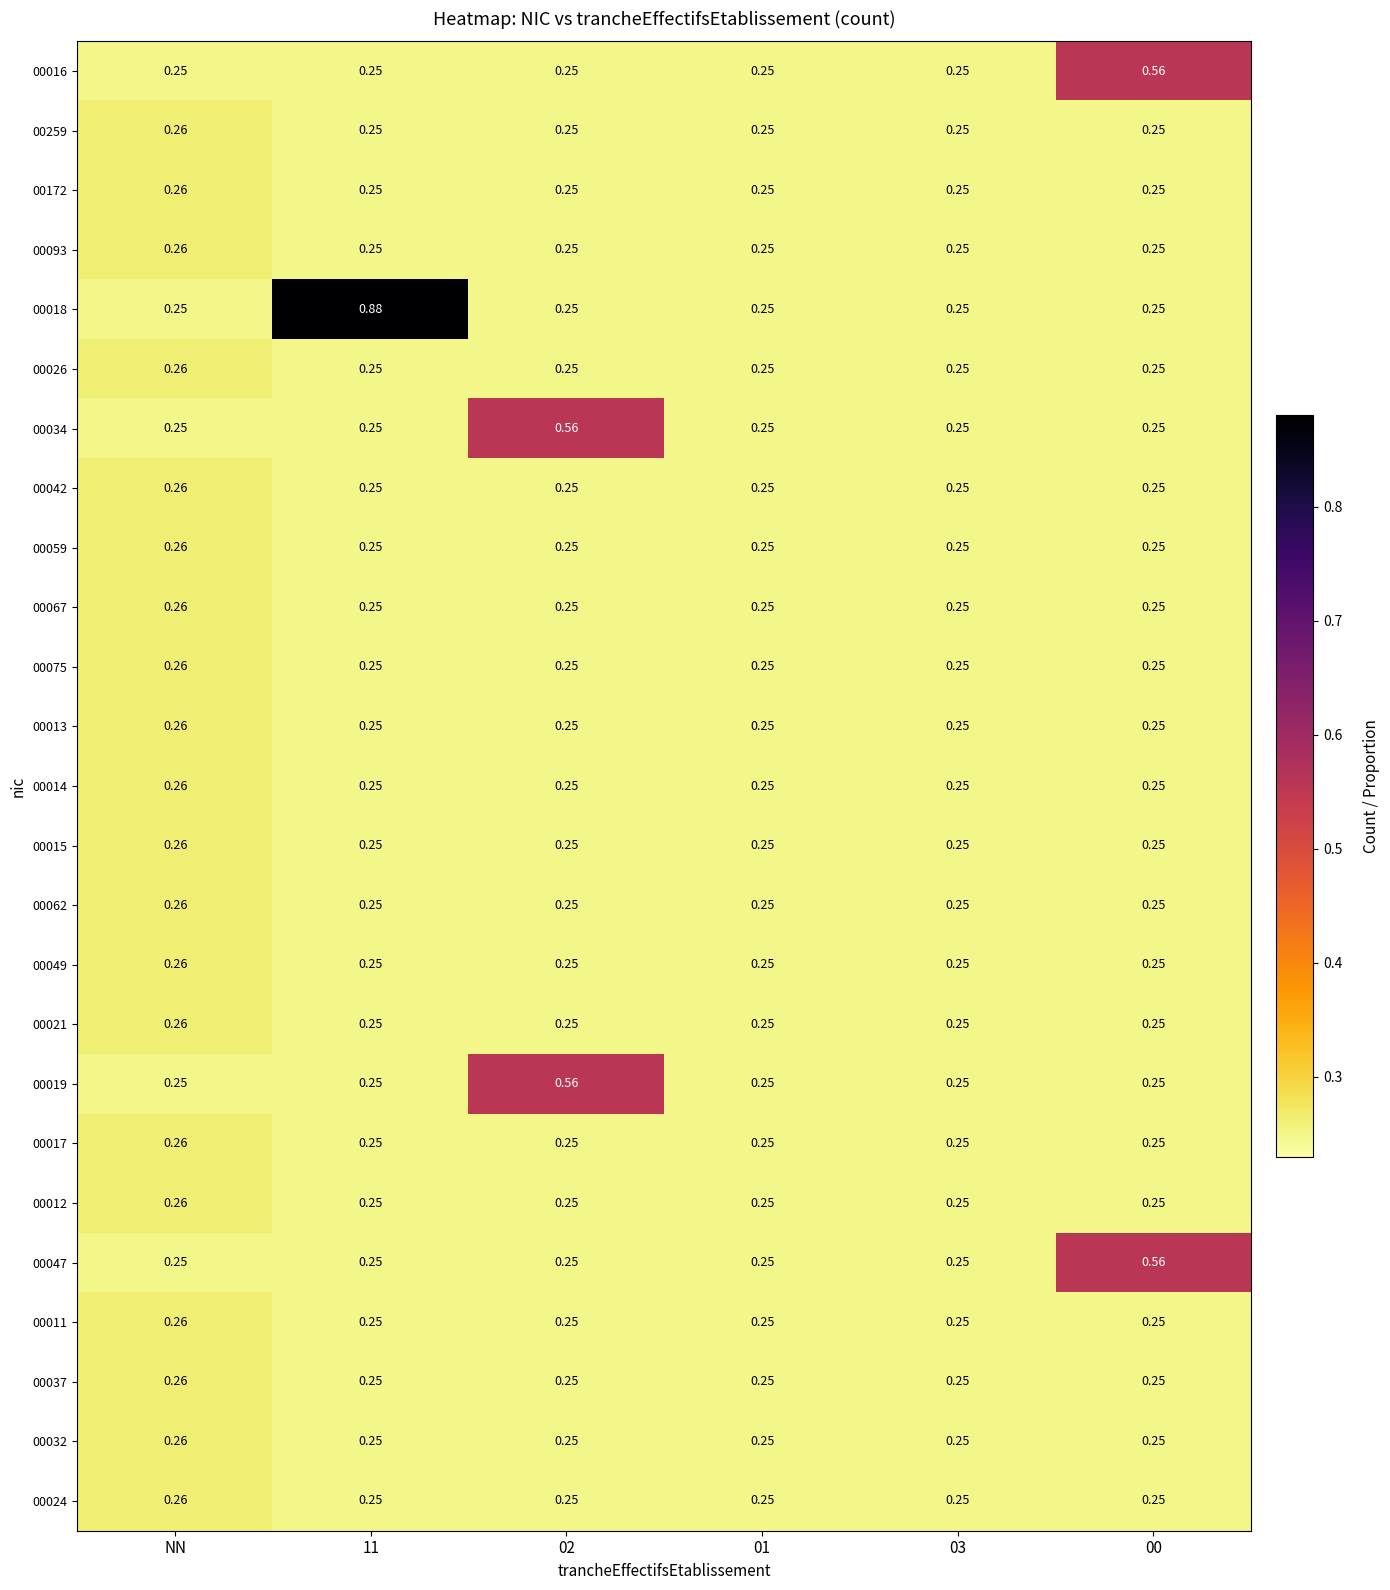

How many series are shown in this chart?

25